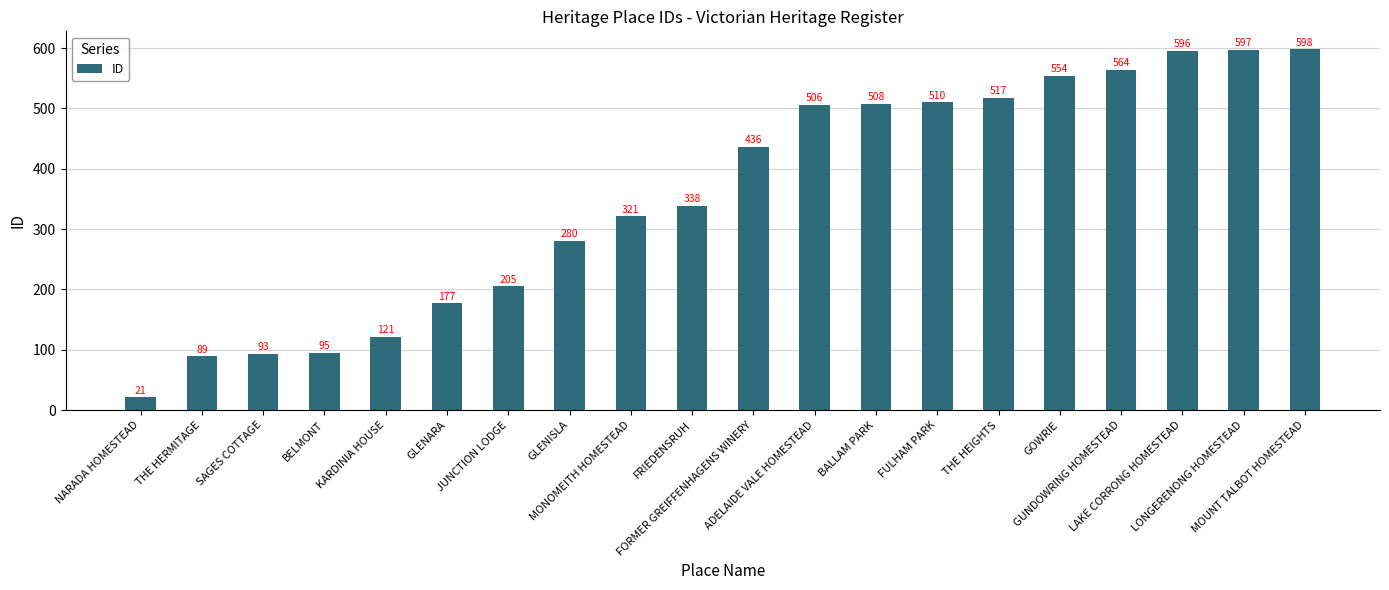

How many categories are shown in the chart?

20